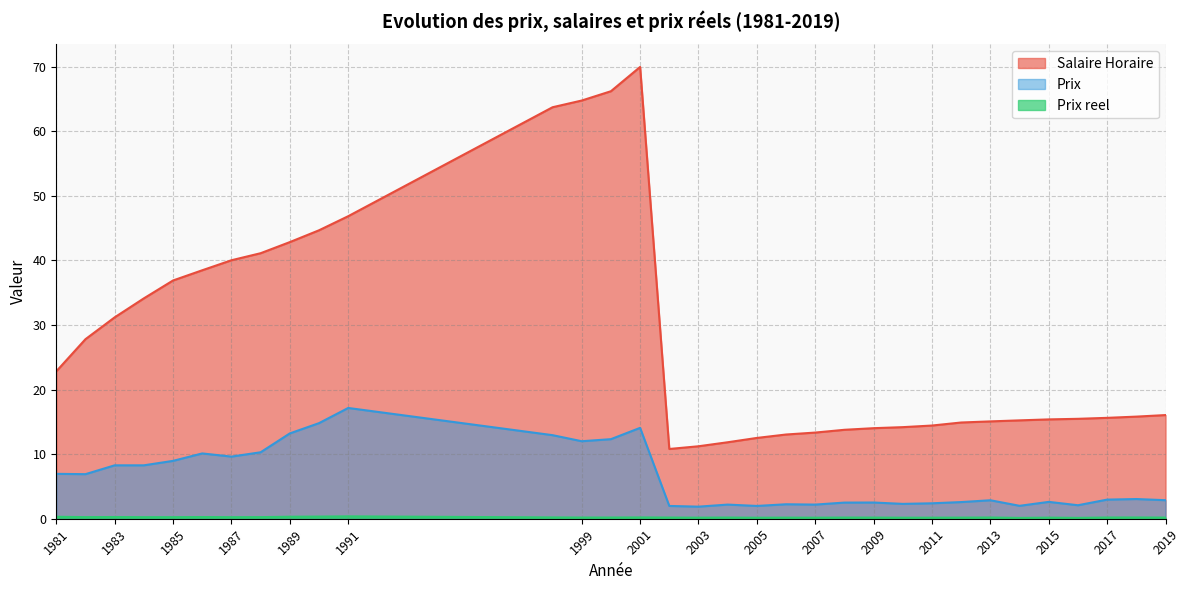

What is the difference between the maximum and minimum values in the Salaire Horaire series?

59.2